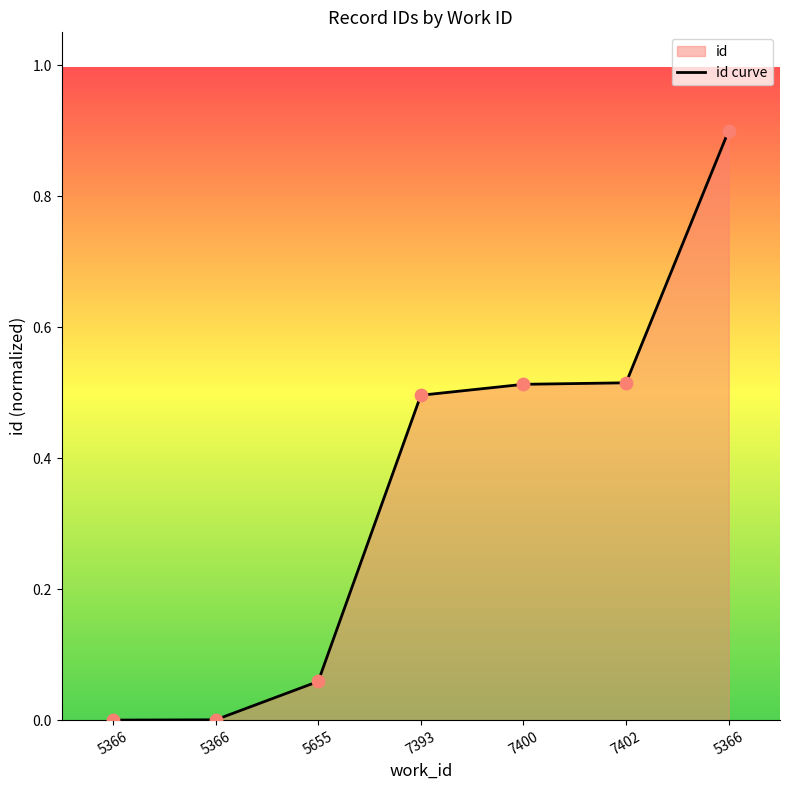

What is the change in value from 5366 to 5366?

+0.9